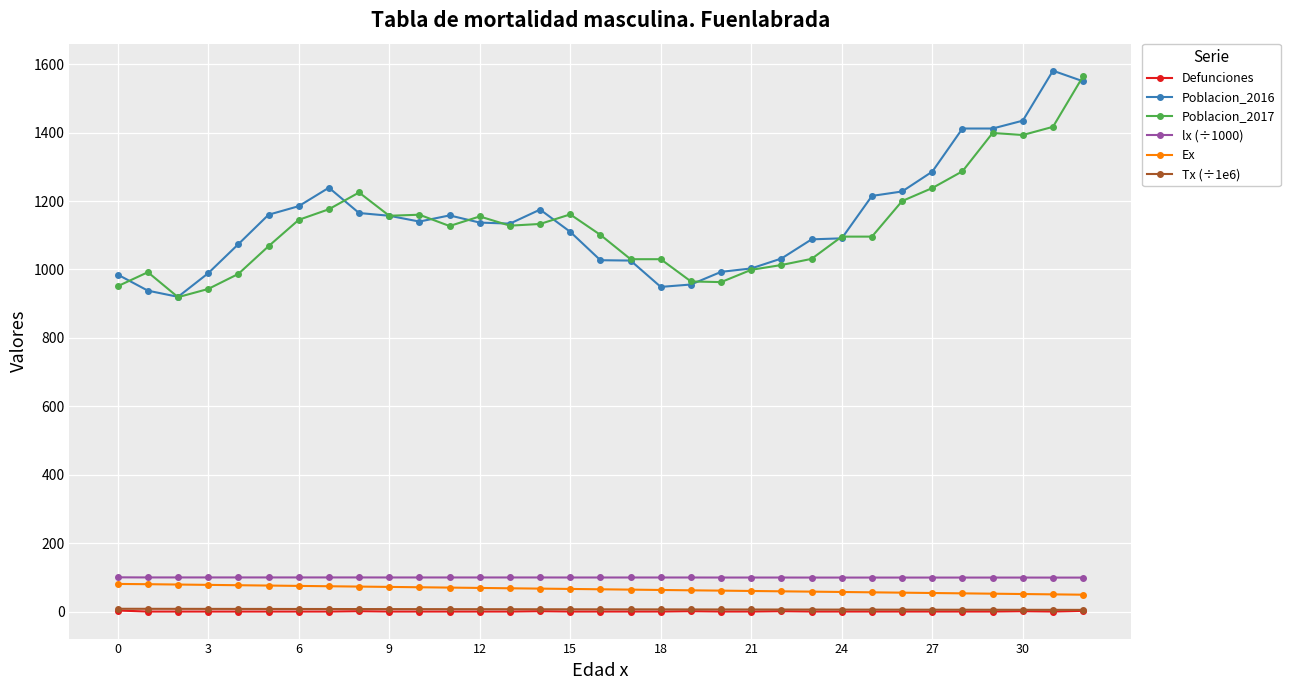

What is the maximum value for Poblacion_2016?

1581.0